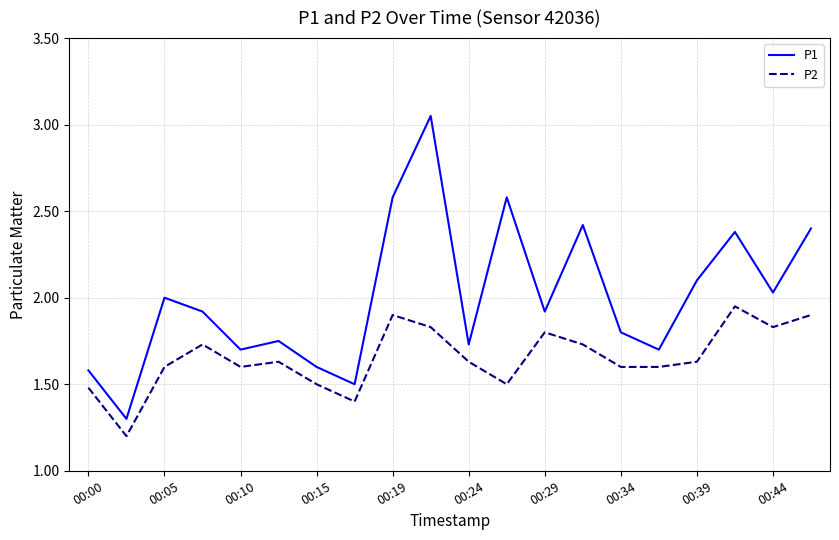

Which series has the largest range (max minus min)?

P1